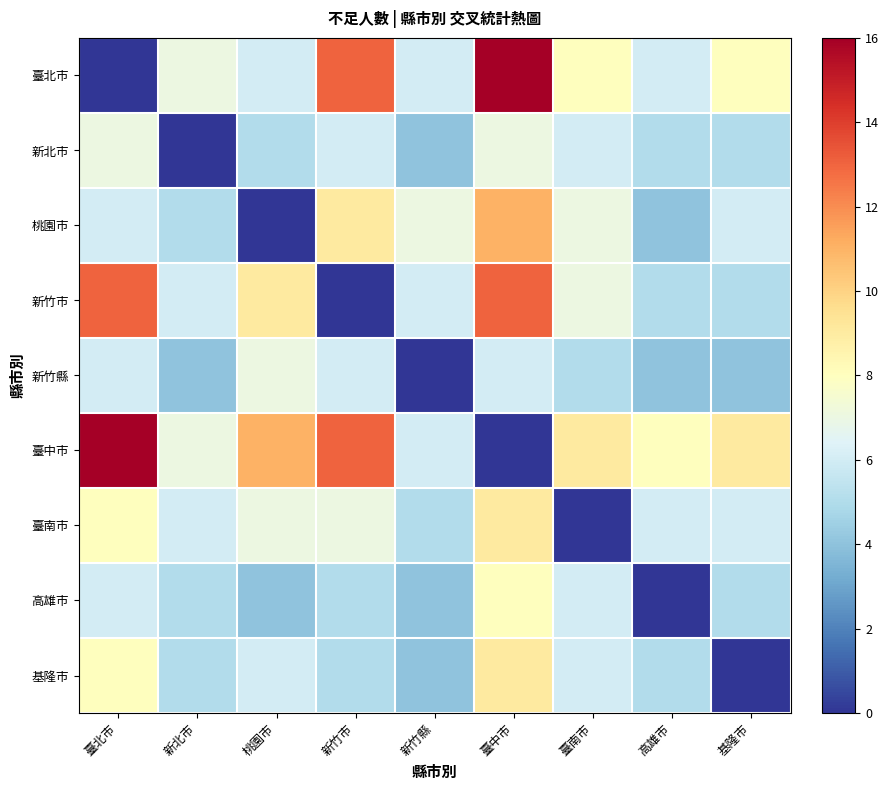

Which series has the largest total across all categories?

臺中市